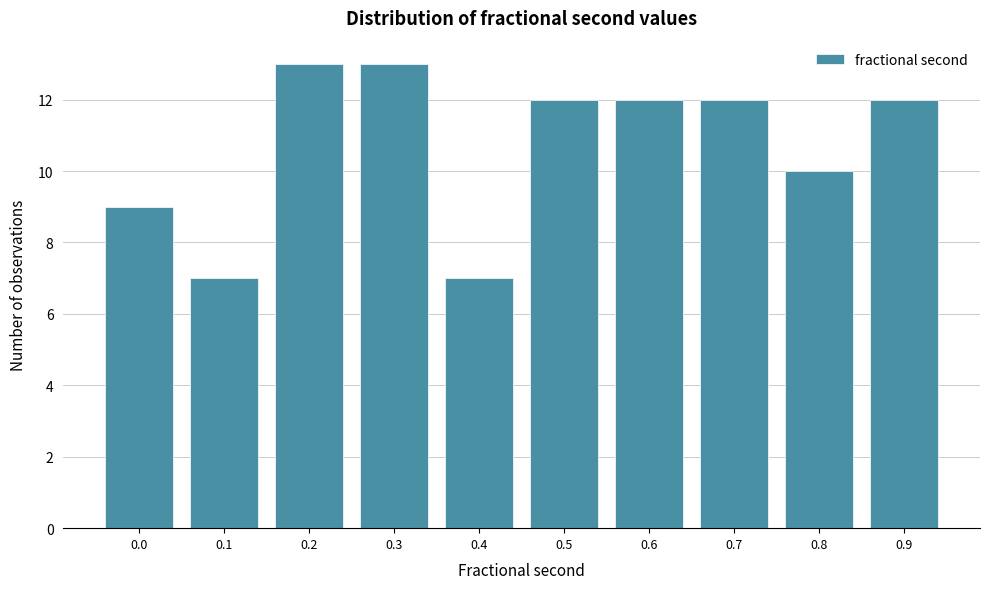

Reading left to right, what are all the values shown in this chart?

0.0=9	0.1=7	0.2=13	0.3=13	0.4=7	0.5=12	0.6=12	0.7=12	0.8=10	0.9=12